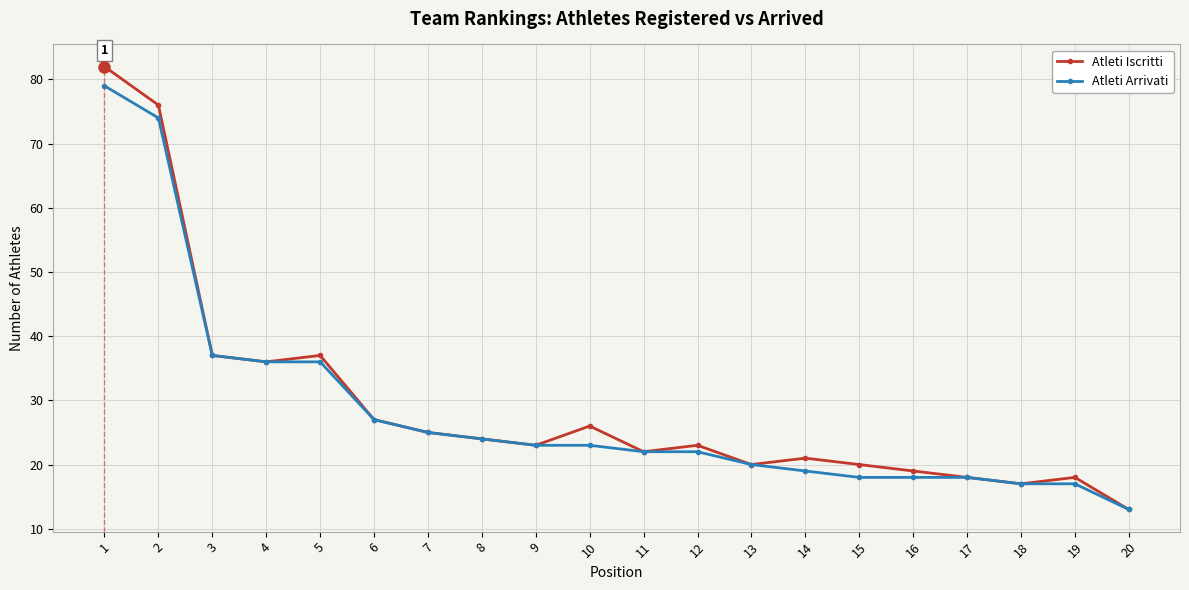

The Atleti Arrivati series shows 132 at 1. True or false?

False